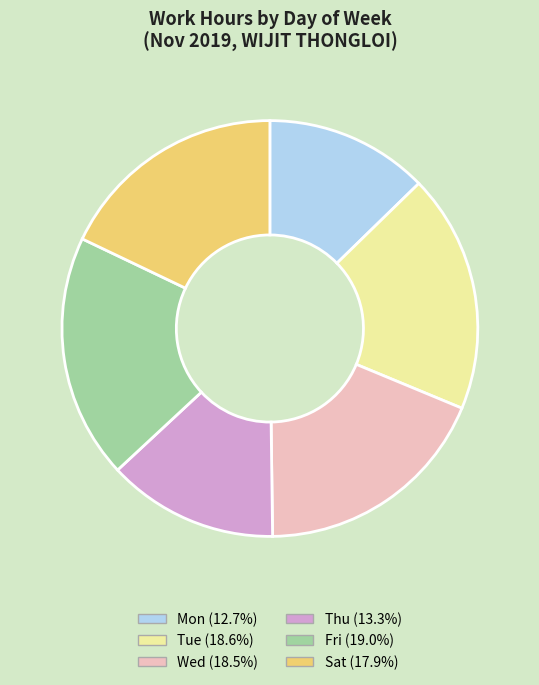

Combined, do Wed (18.5%) and Sat (17.9%) account for over 50%?

No